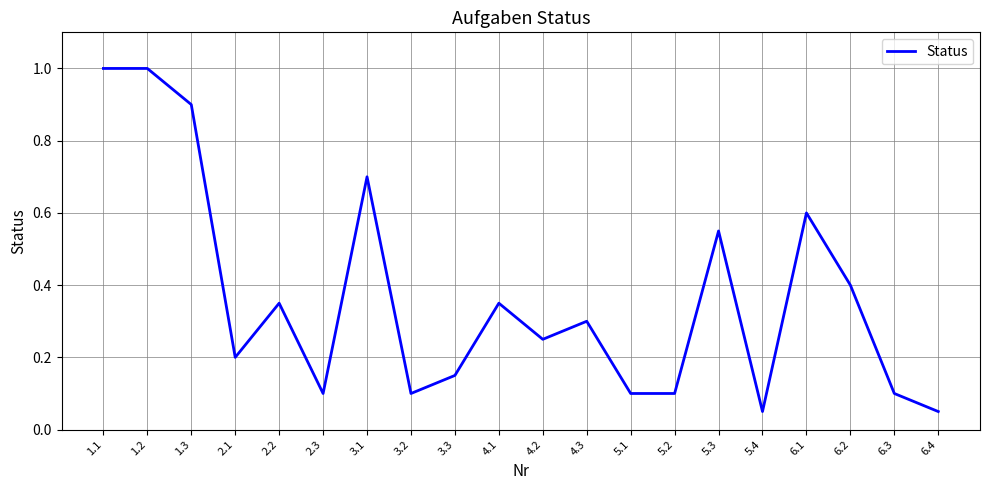

What is the greatest value displayed?

1.0